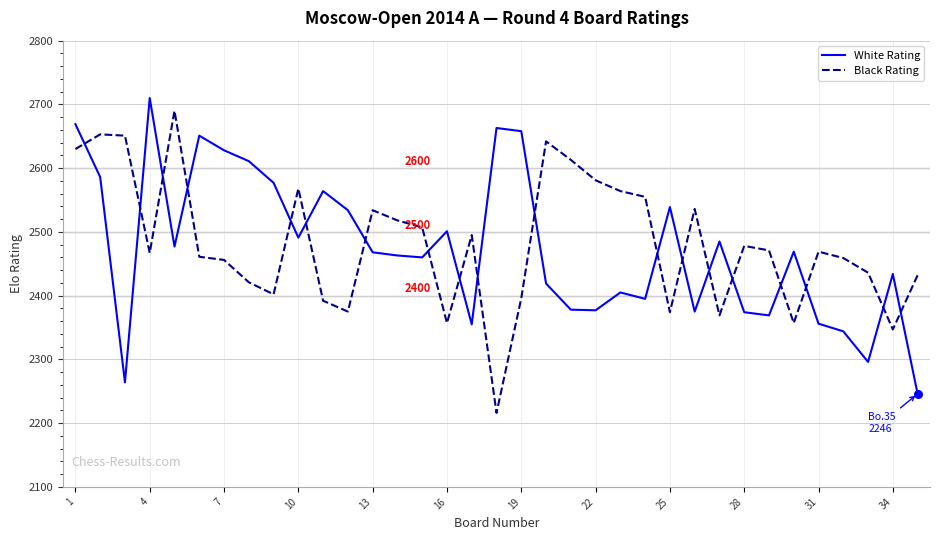

True or false: Black Rating and White Rating intersect in this chart.

True